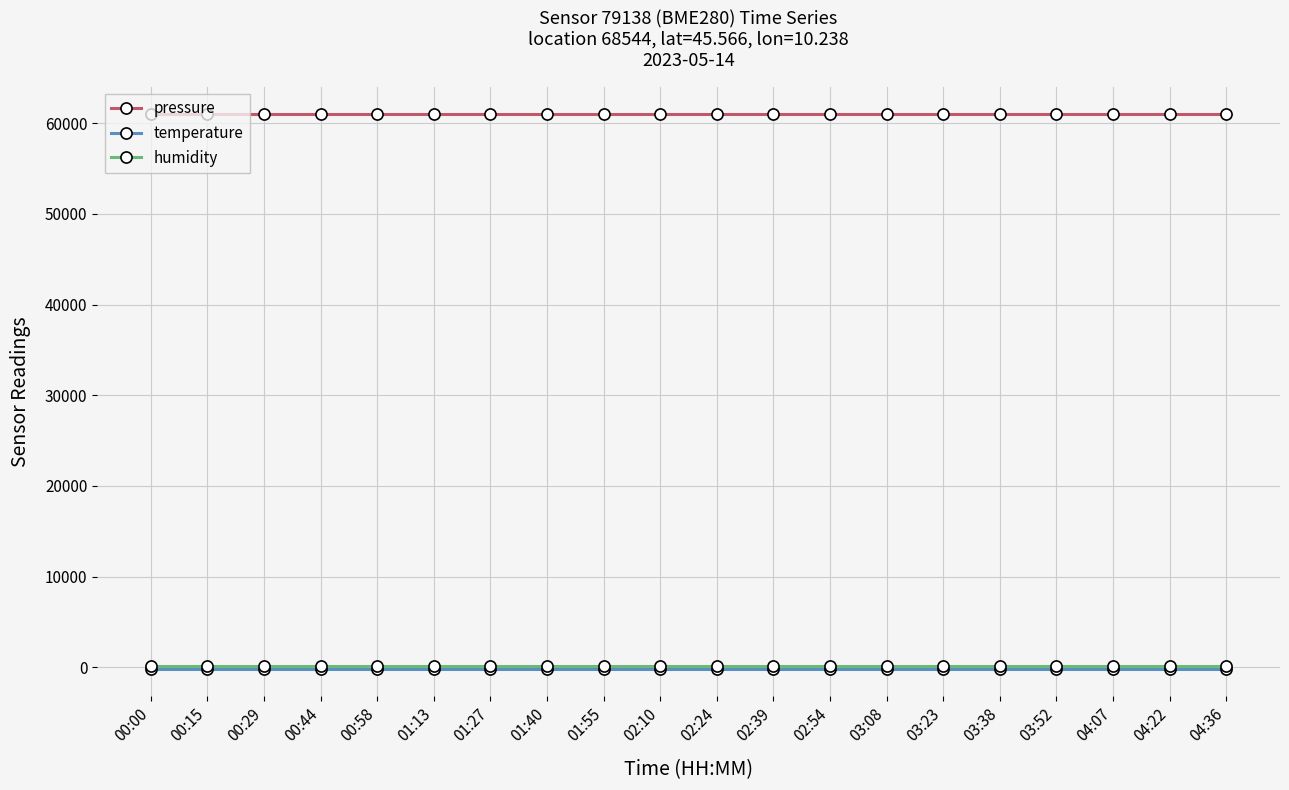

What is the label of the 7th point from the right?

03:08